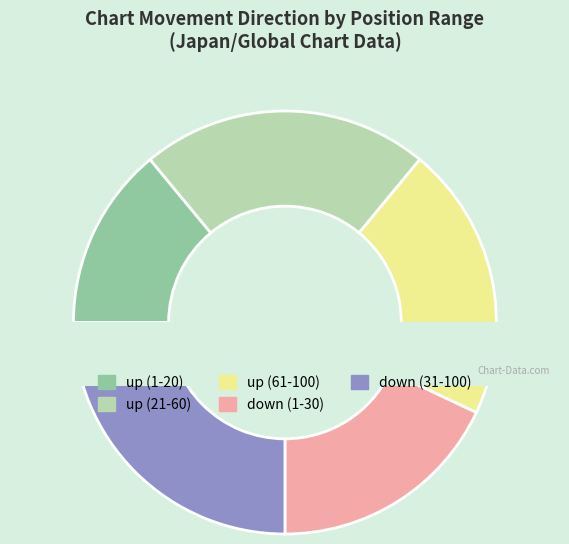

Does up account for over 50% of the chart?

Yes